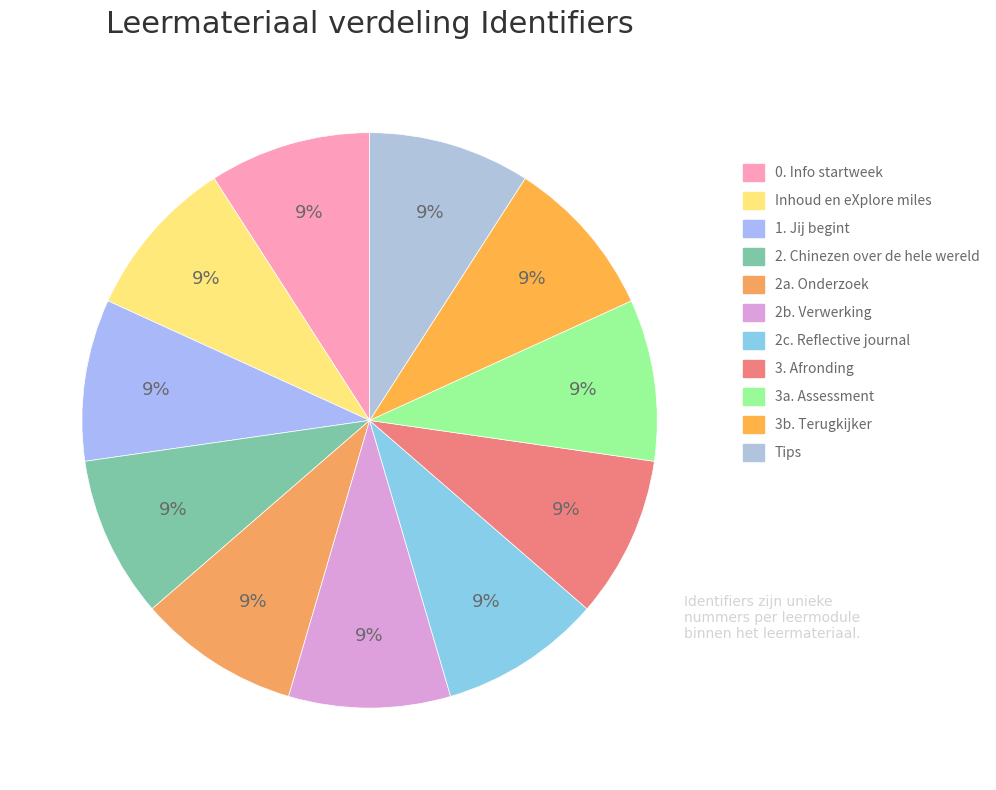

What is the largest slice in the pie chart?

Tips